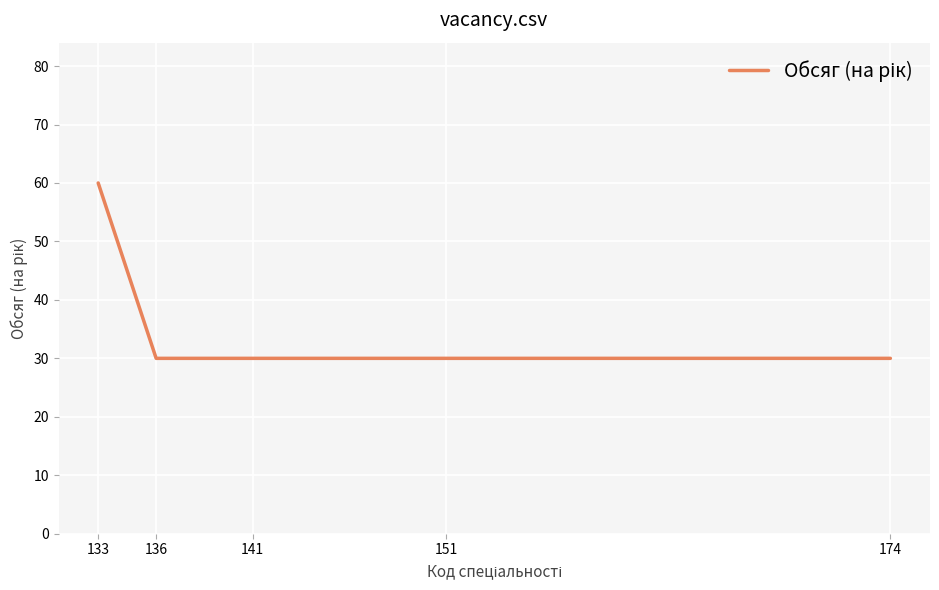

What is the sum of the values at 136 and 141?

60